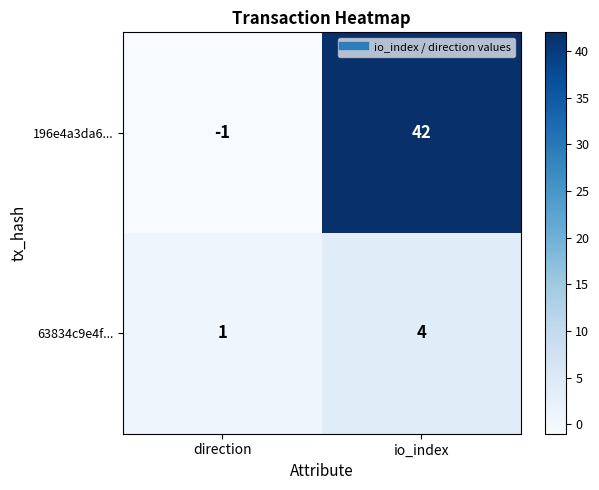

What is the spread (max minus min) of values at io_index?

38